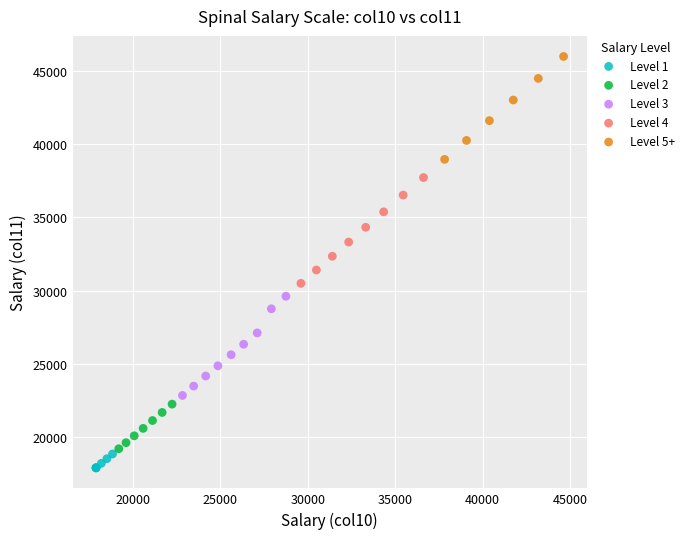

What are all the series names shown in the legend?

Level 1, Level 2, Level 3, Level 4, Level 5+